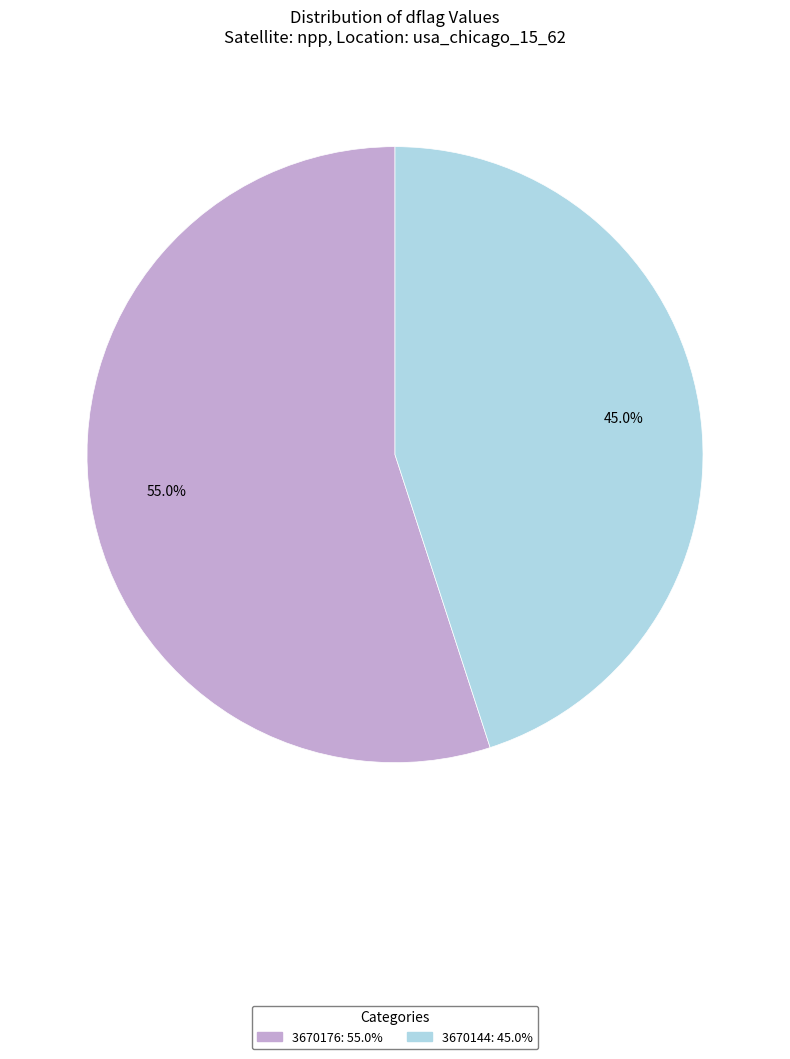

Does any single category account for the majority?

Yes